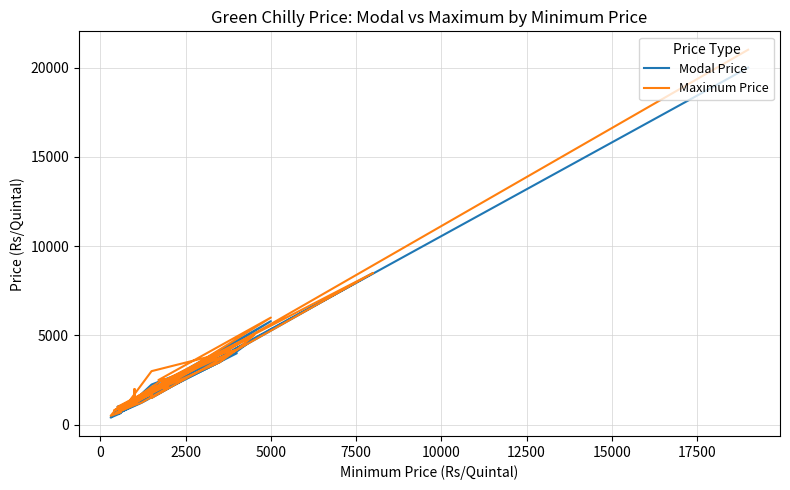

Rank the series by their average value, from highest to lowest.

Maximum Price, Modal Price